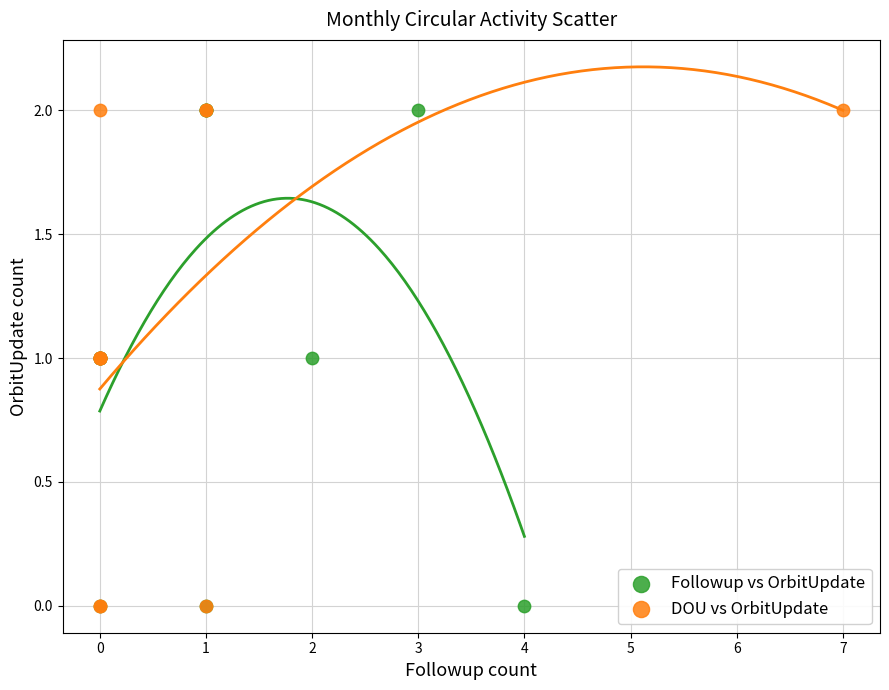

What are all the series names shown in the legend?

Followup vs OrbitUpdate, DOU vs OrbitUpdate